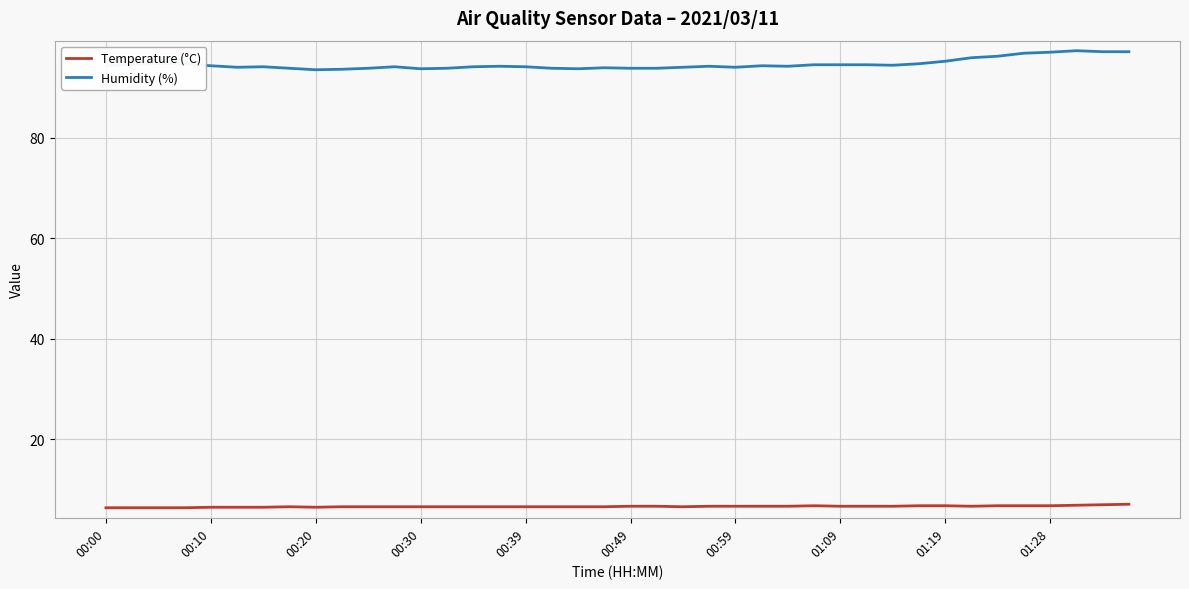

True or false: Humidity (%) and Temperature (°C) intersect in this chart.

False